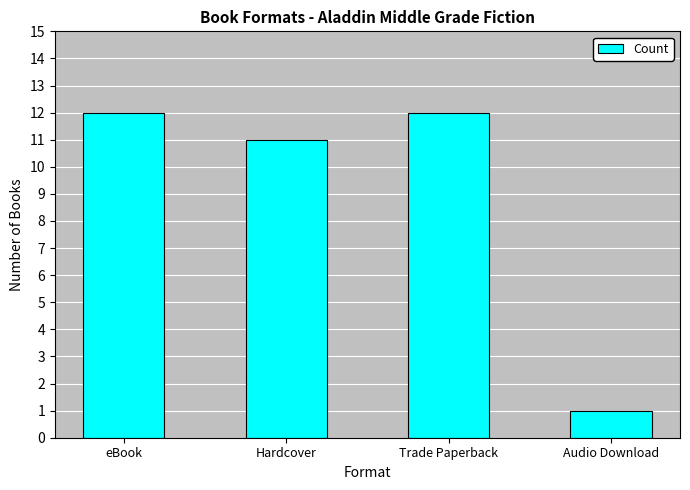

What is the difference between the values at Audio Download and Hardcover?

10